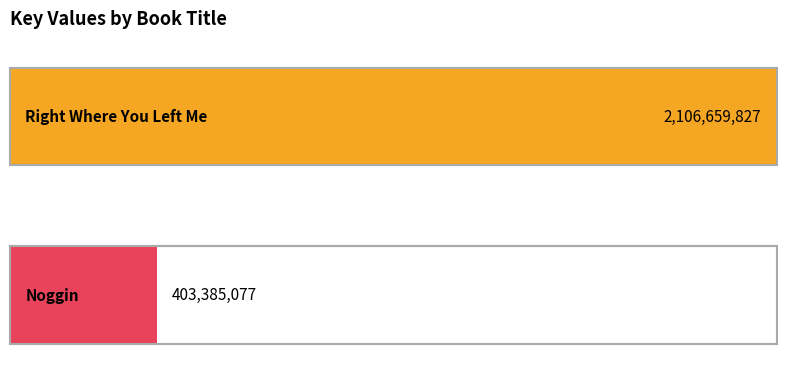

What position from the right is Noggin?

1